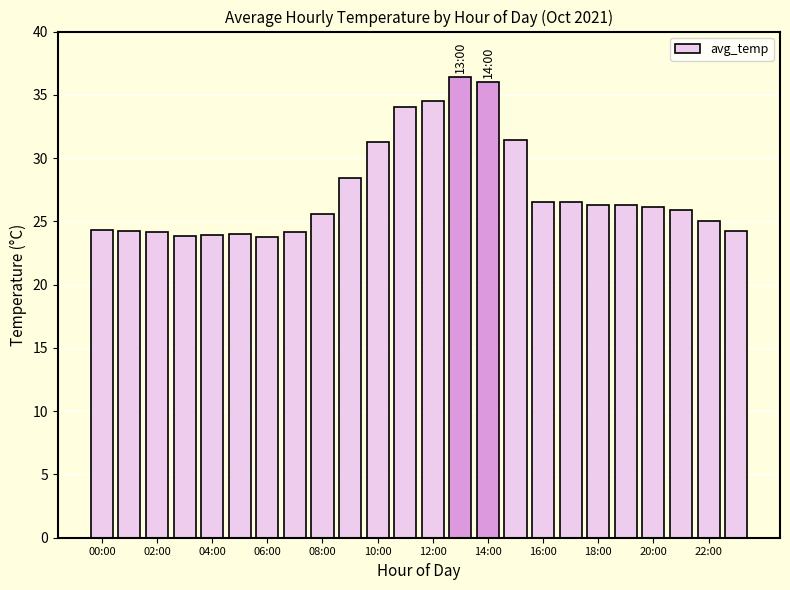

What is the value of the 22nd bar from the left?

25.9